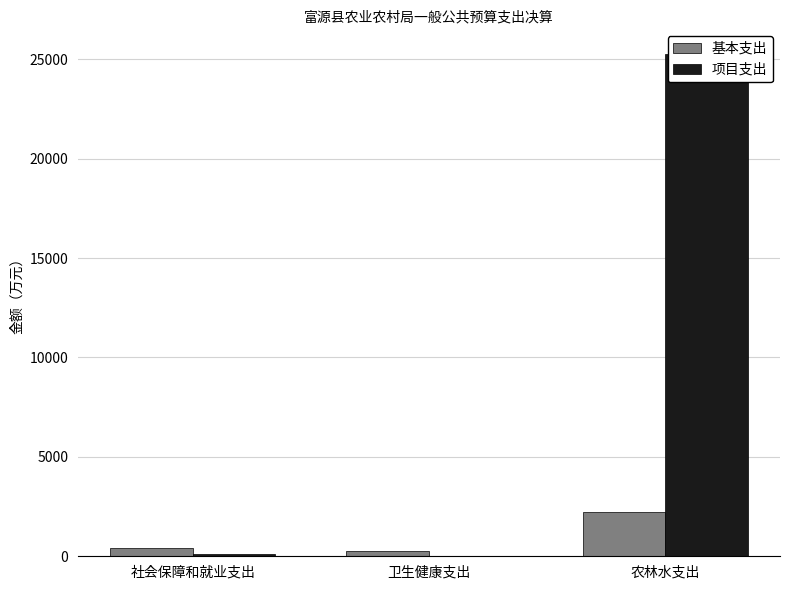

What is the maximum value shown in the chart?

25244.2